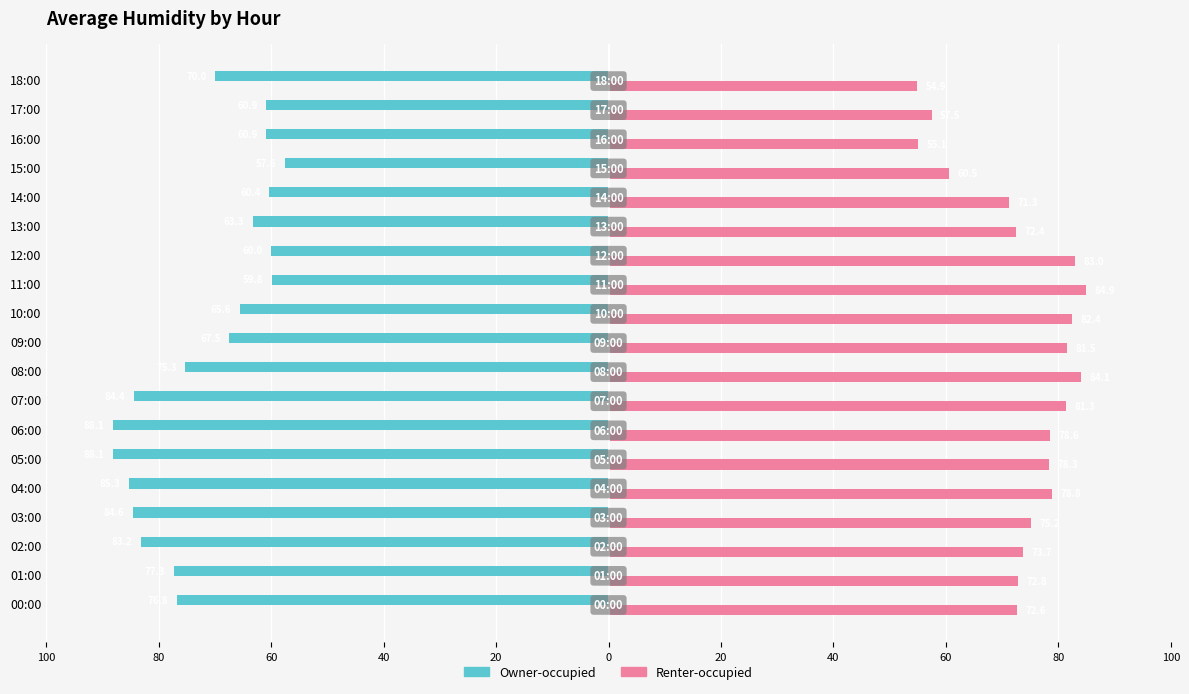

What is the label of the 5th bar from the right?

14:00